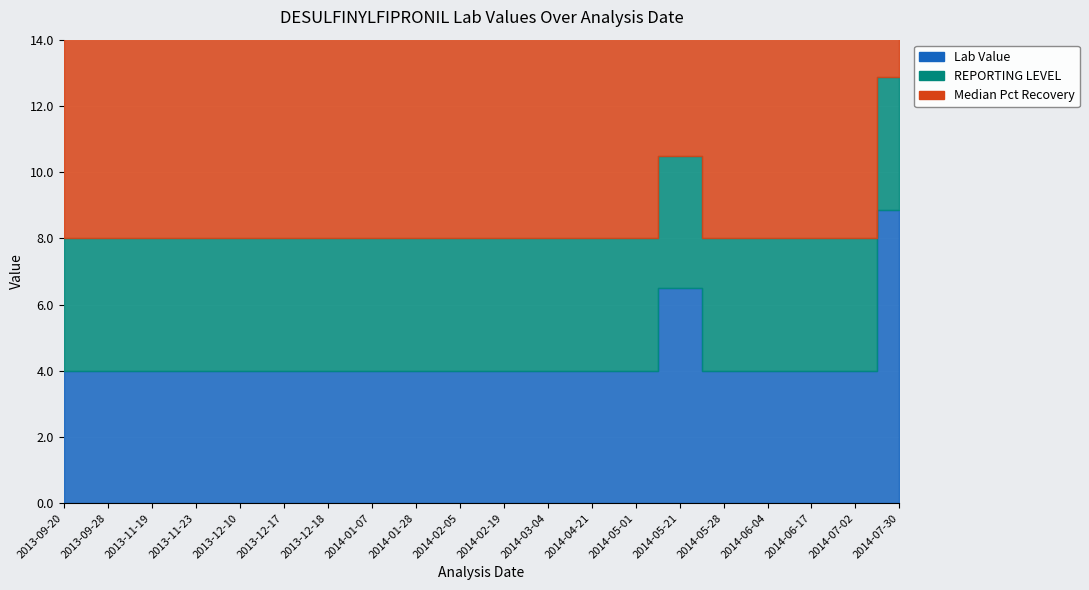

What is the difference between the highest and lowest values at 2014-05-21?

5.6